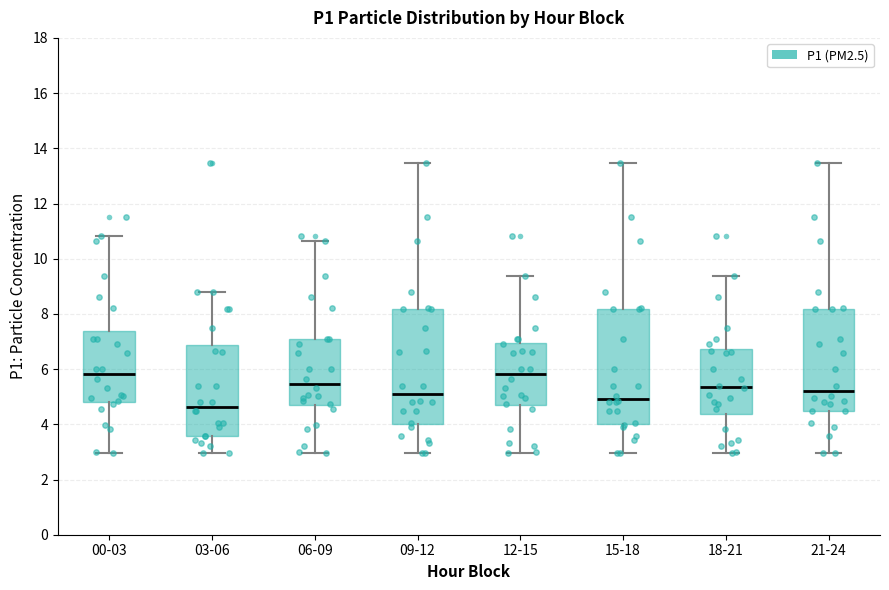

Which box has the lowest median line?

03-06